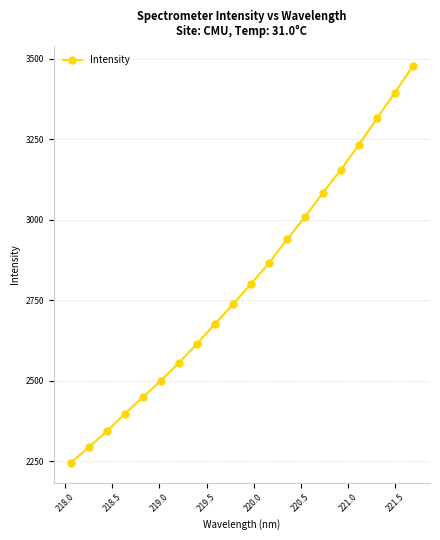

What is the greatest value displayed?

3477.8